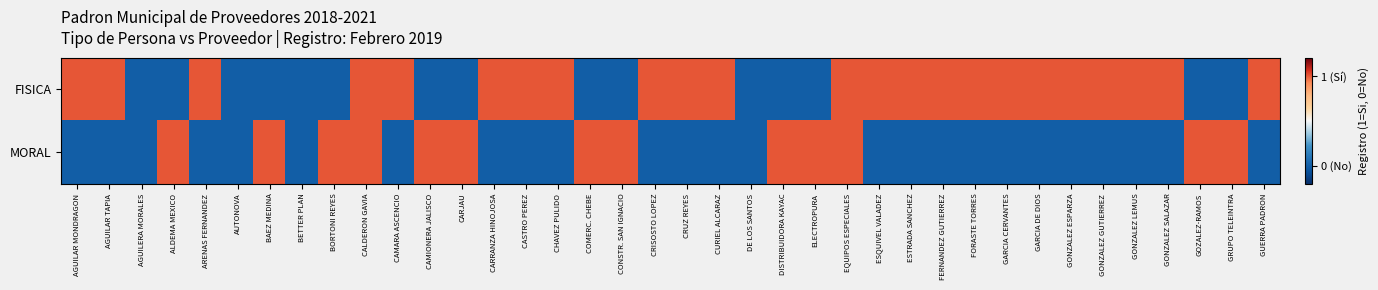

Reading left to right, transcribe all the data shown in this chart.

FISICA: AGUILAR MONDRAGON=1	AGUILAR TAPIA=1	AGUILERA MORALES=0	ALDEMA MEXICO=0	ARENAS FERNANDEZ=1	AUTONOVA=0	BAEZ MEDINA=0	BETTER PLAN=0	BORTONI REYES=0	CALDERON GAVIA=1	CAMARA ASCENCIO=1	CAMIONERA JALISCO=0	CARJAU=0	CARRANZA HINOJOSA=1	CASTRO PEREZ=1	CHAVEZ PULIDO=1	COMERC. CHEBE=0	CONSTR. SAN IGNACIO=0	CRISOSTO LOPEZ=1	CRUZ REYES=1	CURIEL ALCARAZ=1	DE LOS SANTOS=0	DISTRIBUIDORA KAYAC=0	ELECTROPURA=0	EQUIPOS ESPECIALES=1	ESQUIVEL VALADEZ=1	ESTRADA SANCHEZ=1	FERNANDEZ GUTIERREZ=1	FORASTE TORRES=1	GARCIA CERVANTES=1	GARCIA DE DIOS=1	GONZALEZ ESPARZA=1	GONZALEZ GUTIERREZ=1	GONZALEZ LEMUS=1	GONZALEZ SALAZAR=1	GOZALEZ-RAMOS=0	GRUPO TELEINTRA=0	GUERRA PADRON=1
MORAL: AGUILAR MONDRAGON=0	AGUILAR TAPIA=0	AGUILERA MORALES=0	ALDEMA MEXICO=1	ARENAS FERNANDEZ=0	AUTONOVA=0	BAEZ MEDINA=1	BETTER PLAN=0	BORTONI REYES=1	CALDERON GAVIA=1	CAMARA ASCENCIO=0	CAMIONERA JALISCO=1	CARJAU=1	CARRANZA HINOJOSA=0	CASTRO PEREZ=0	CHAVEZ PULIDO=0	COMERC. CHEBE=1	CONSTR. SAN IGNACIO=1	CRISOSTO LOPEZ=0	CRUZ REYES=0	CURIEL ALCARAZ=0	DE LOS SANTOS=0	DISTRIBUIDORA KAYAC=1	ELECTROPURA=1	EQUIPOS ESPECIALES=1	ESQUIVEL VALADEZ=0	ESTRADA SANCHEZ=0	FERNANDEZ GUTIERREZ=0	FORASTE TORRES=0	GARCIA CERVANTES=0	GARCIA DE DIOS=0	GONZALEZ ESPARZA=0	GONZALEZ GUTIERREZ=0	GONZALEZ LEMUS=0	GONZALEZ SALAZAR=0	GOZALEZ-RAMOS=1	GRUPO TELEINTRA=1	GUERRA PADRON=0